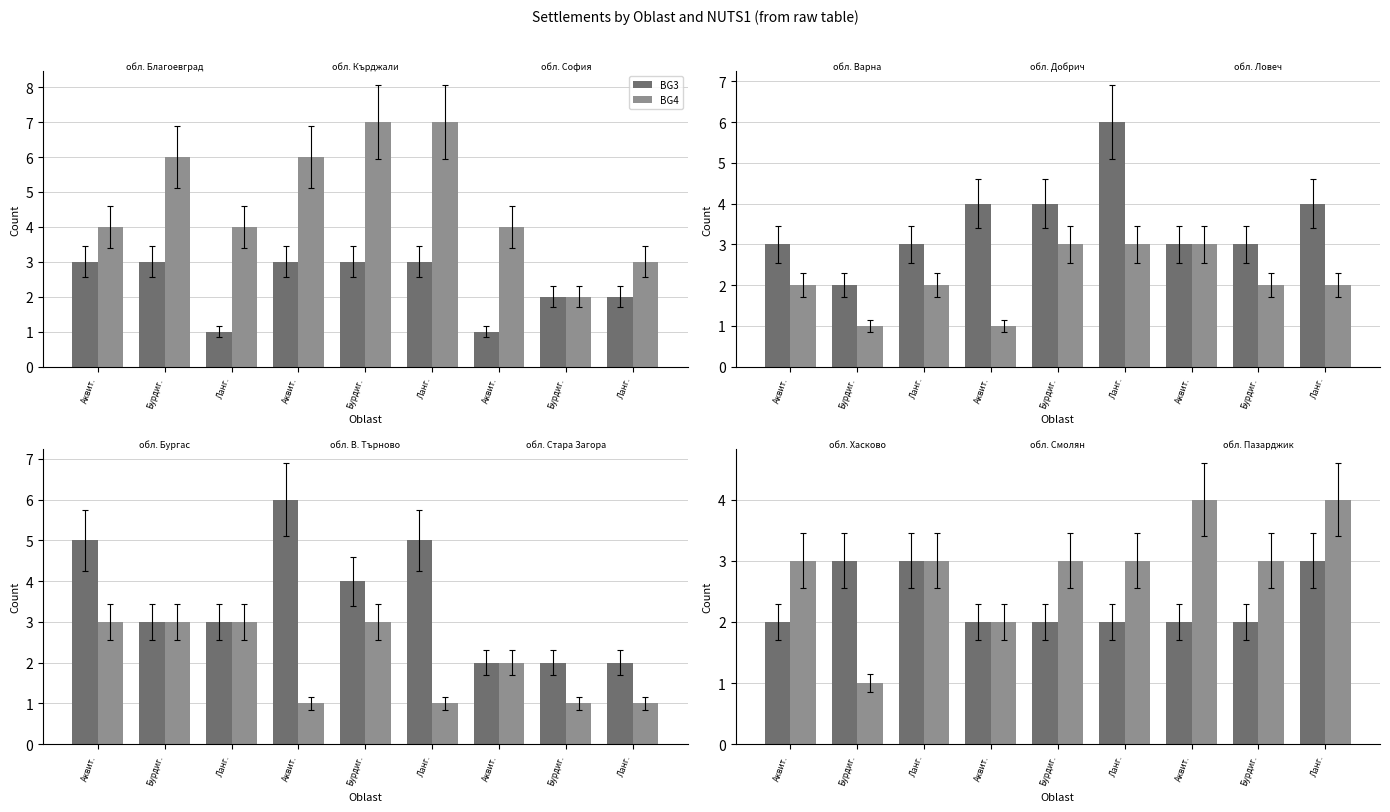

Which series has the largest range (max minus min)?

BG4